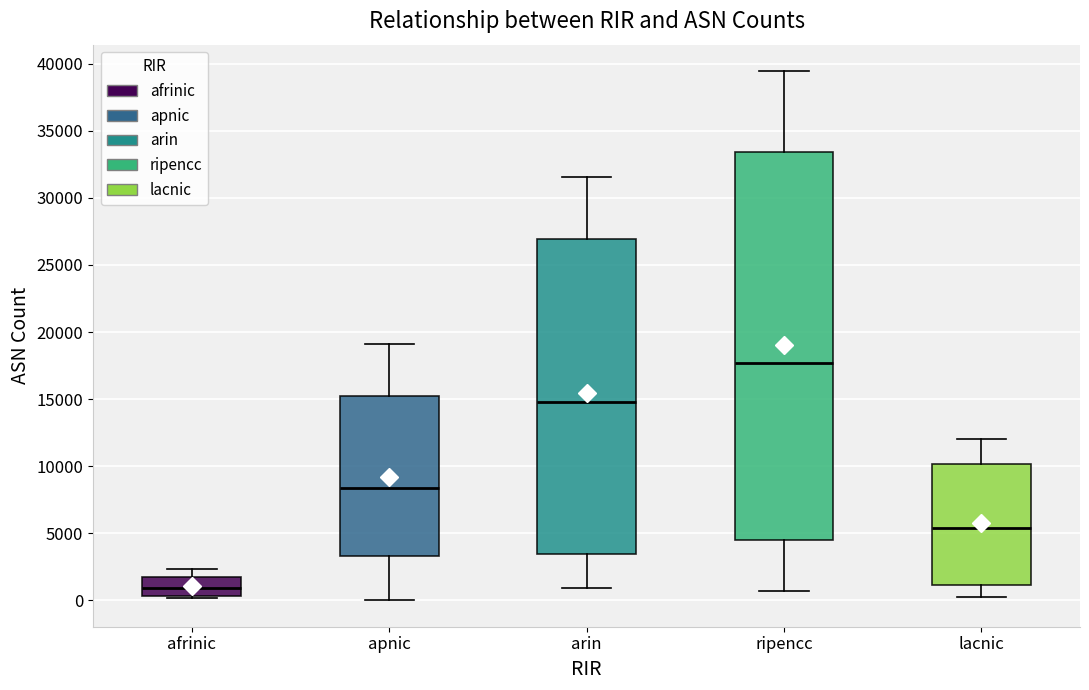

Where is the upper edge of the box for lacnic on the y-axis? The values are not printed on the chart, so give them approximately, as read against the axis.

10000